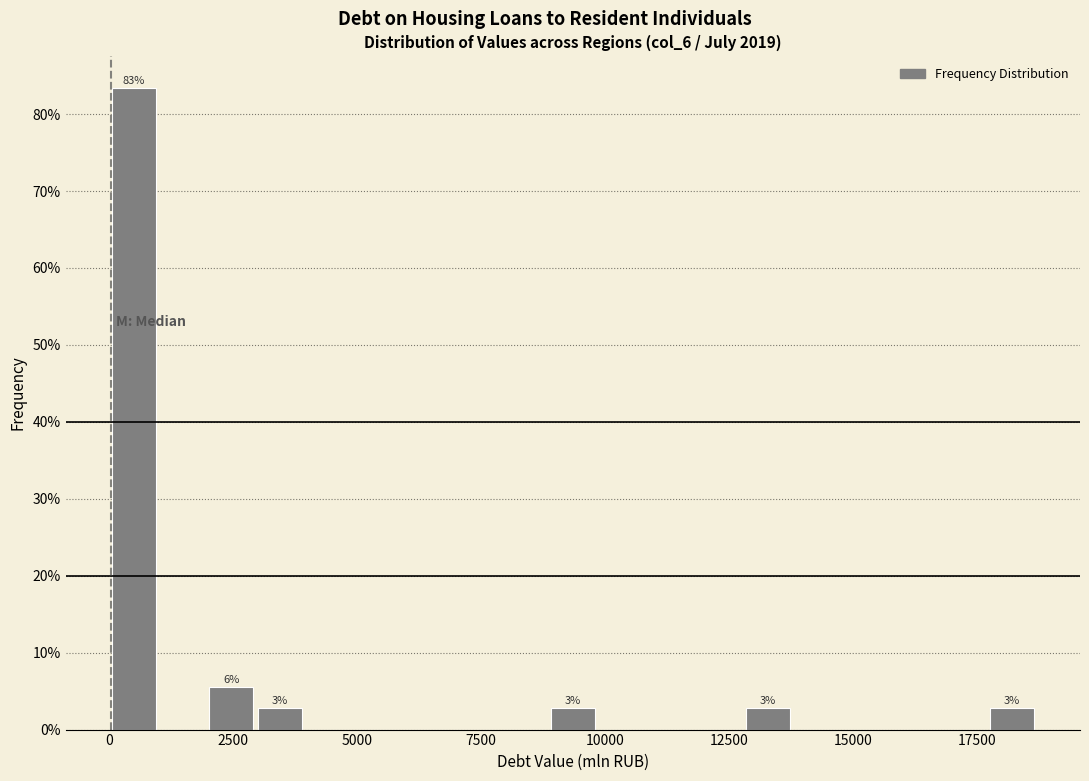

Read against the x-axis, roughly where is the centre of the tallest bar?

500